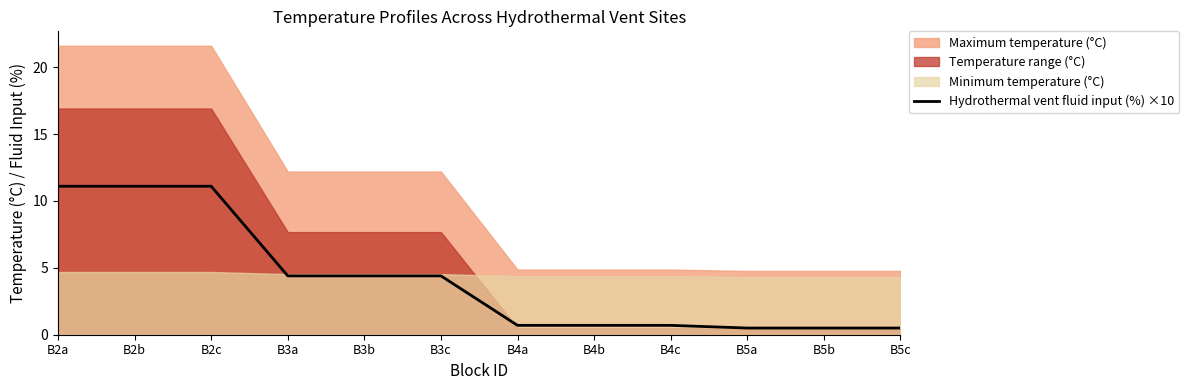

How many data points does each series have?

12